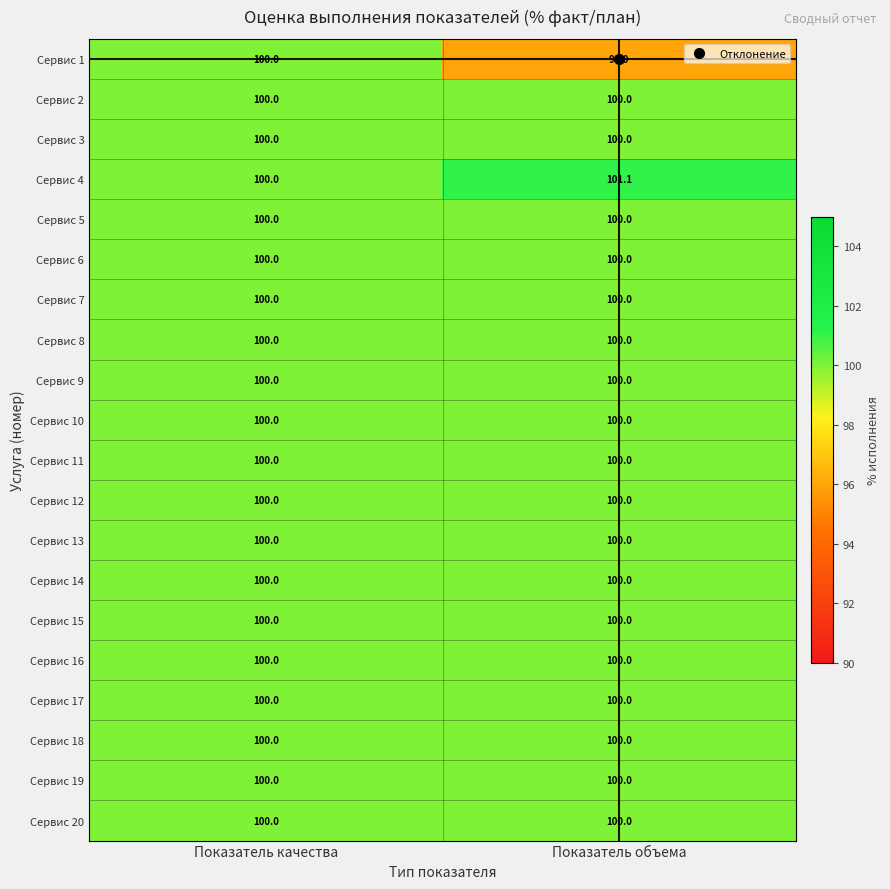

What is the total value across all series at Показатель качества?

2000.0